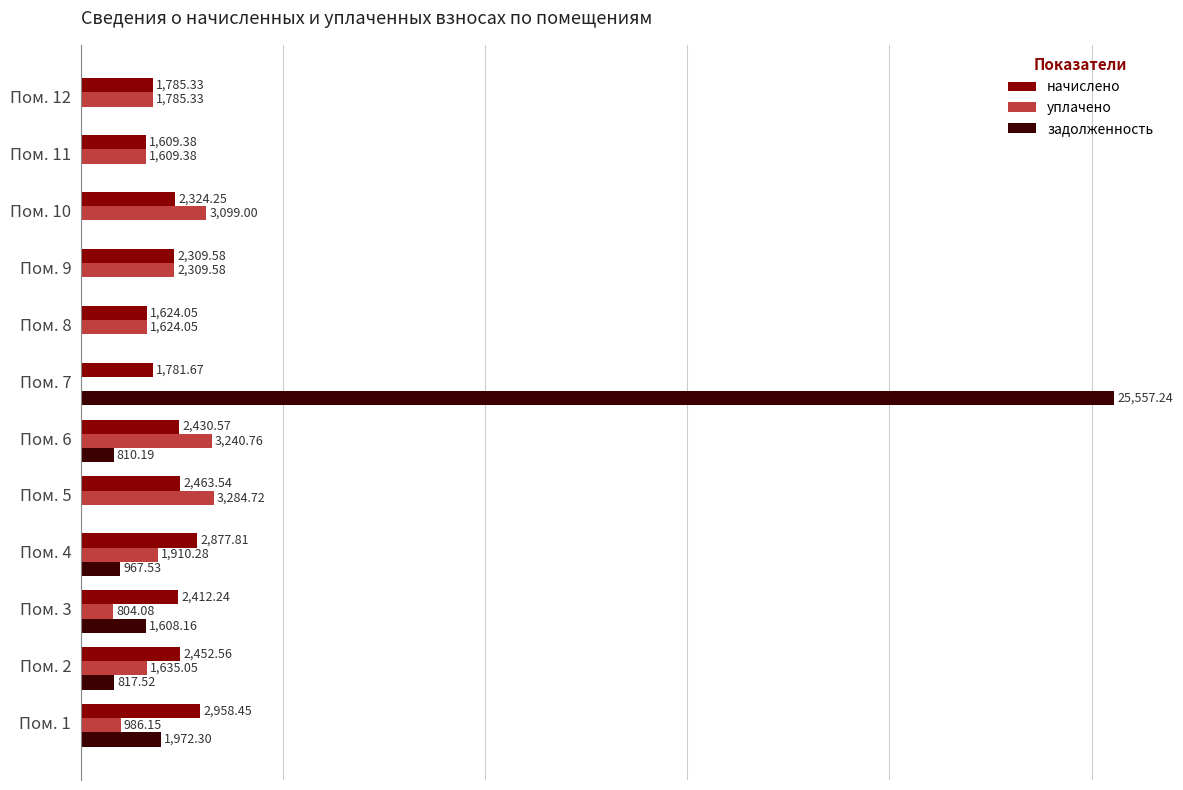

At which category is the sum across all series the highest?

Пом. 7